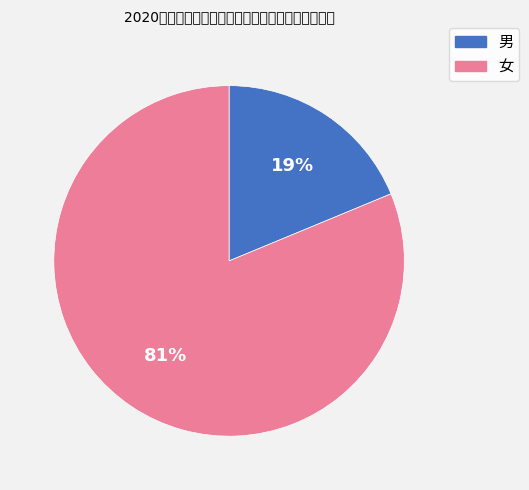

To the nearest percent, what portion does 女 represent?

81%